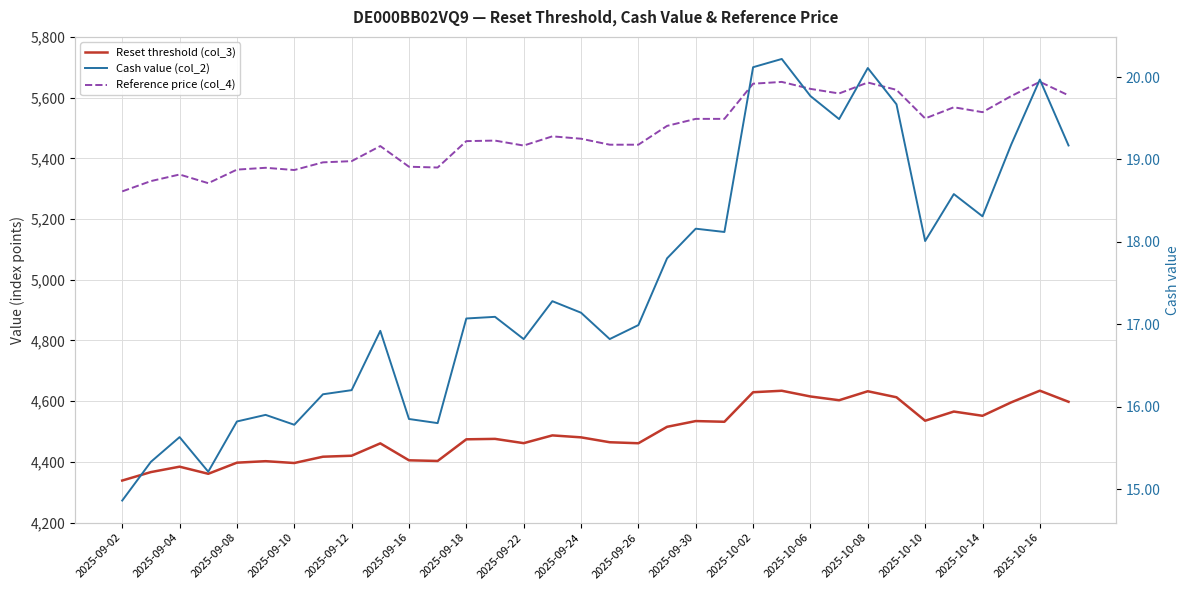

True or false: Reference price (col_4) and Cash value (col_2) cross at least once.

False